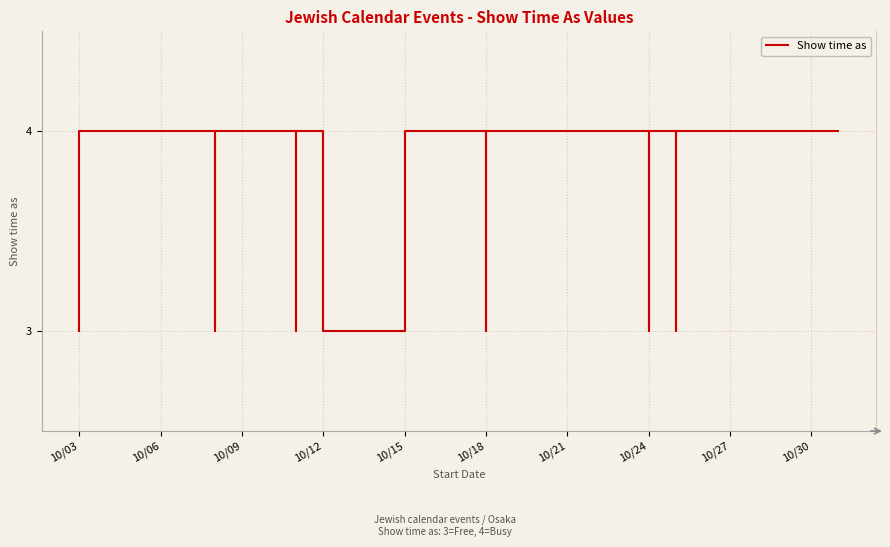

What is the greatest value displayed?

4